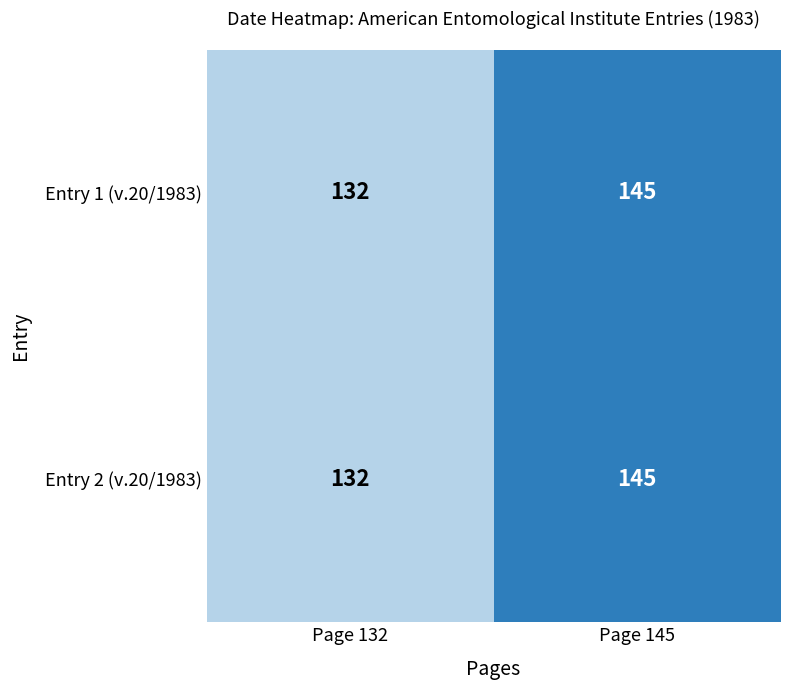

What is the minimum value for Entry 1 (v.20/1983)?

132